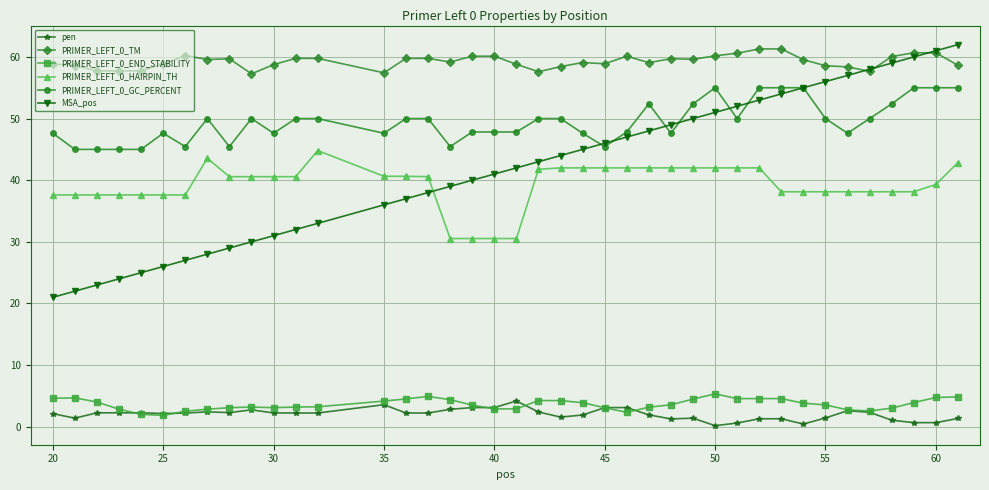

What is the value of the pen point at the 36th from the left?

2.3